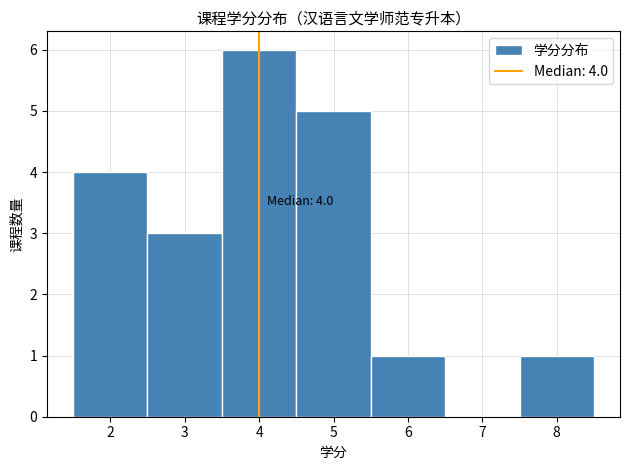

Over which range of the x-axis is the bar tallest?

3.5 to 4.5